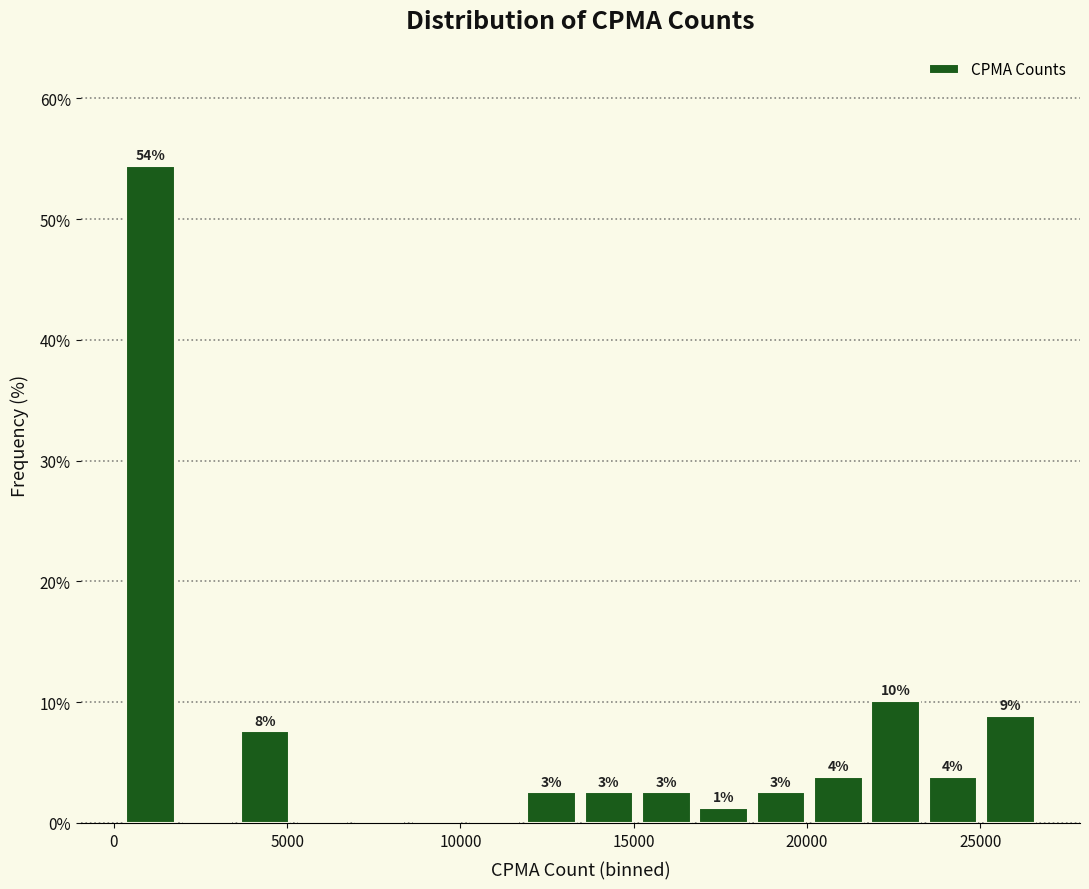

Around what value on the x-axis is the tallest bar? Give the approximate position of its centre, as read against the axis.

1000